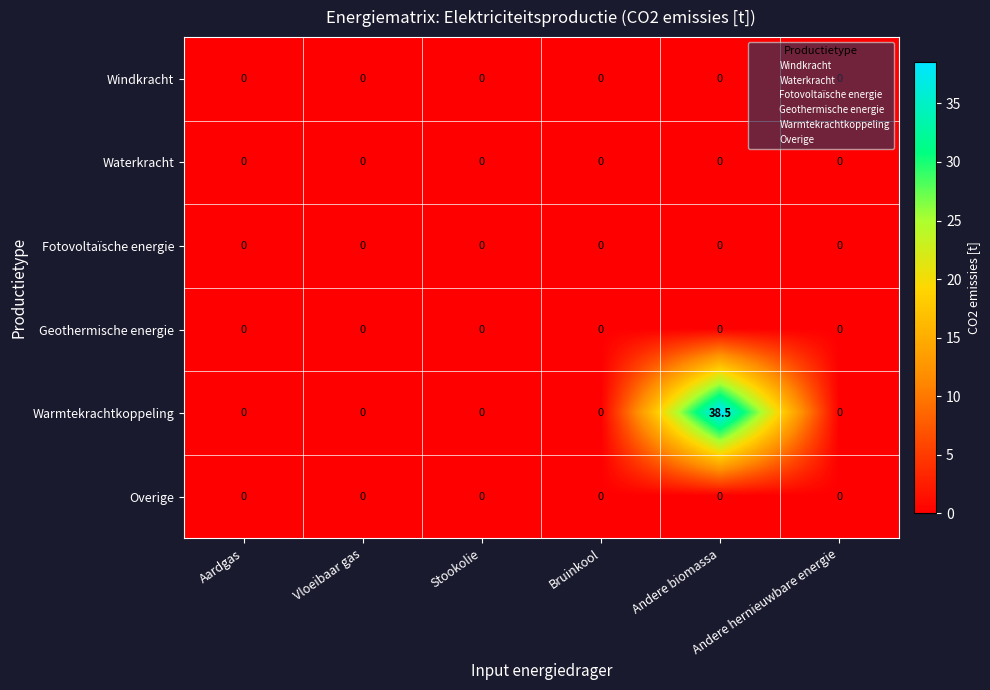

Which series has the largest total across all categories?

Warmtekrachtkoppeling